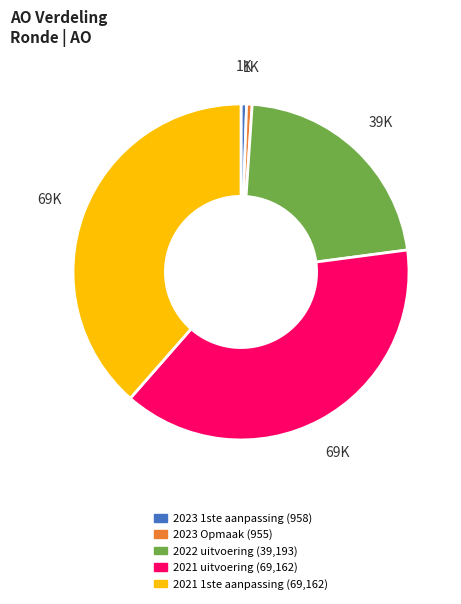

Is it true that 2021 uitvoering is 28% of the pie?

False